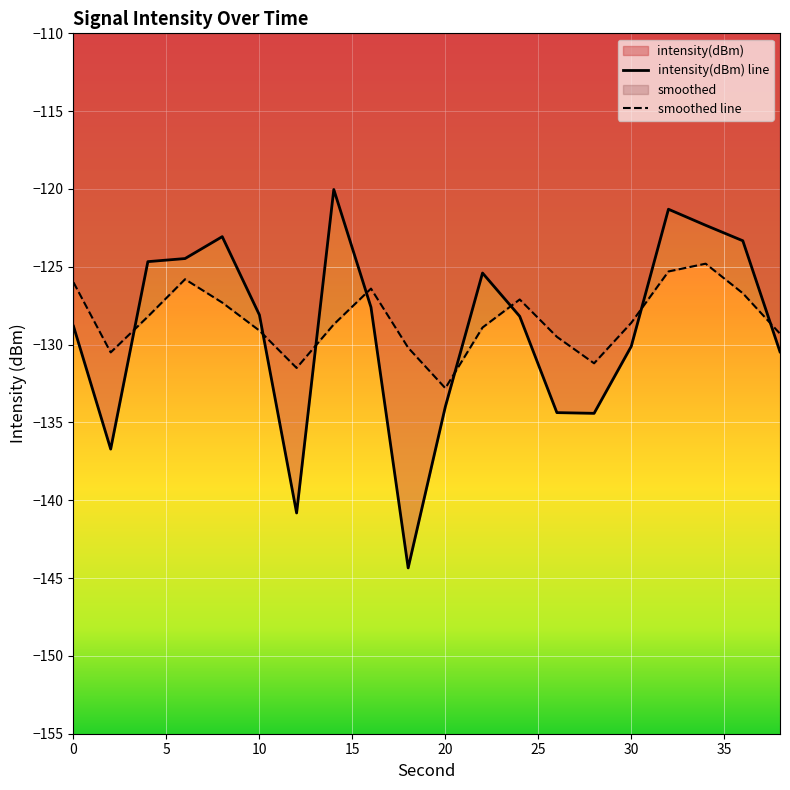

Which label corresponds to the smallest value in the chart?

18